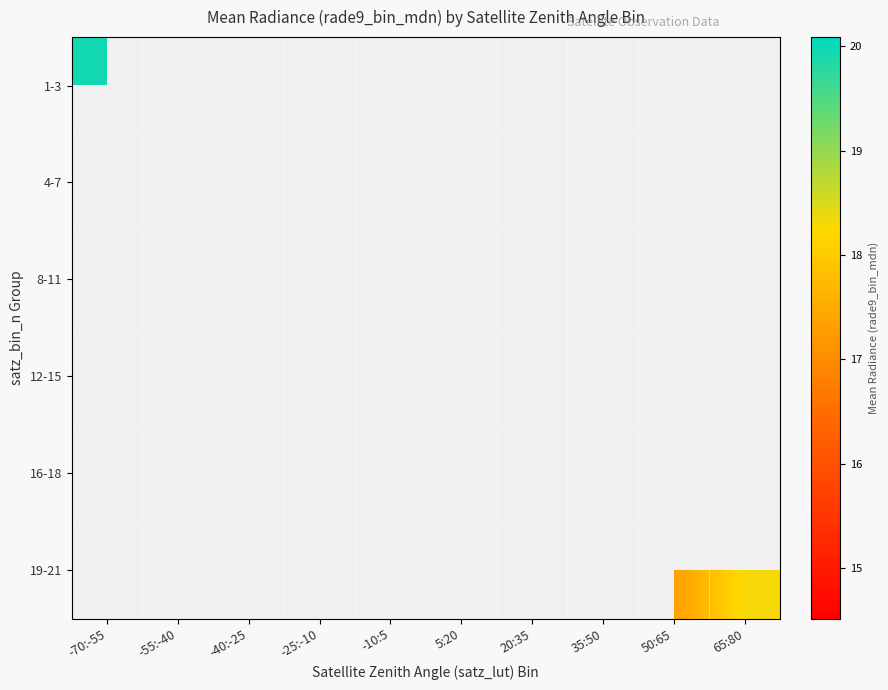

What is the smallest value displayed?

14.5